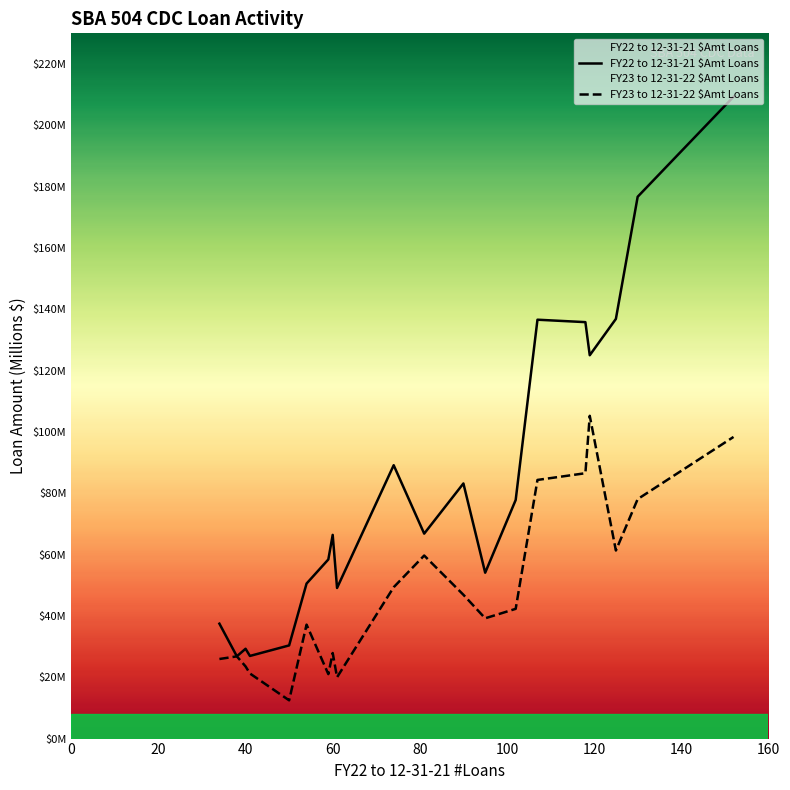

True or false: FY23 to 12-31-22 $Amt Loans and FY22 to 12-31-21 $Amt Loans cross at least once.

False